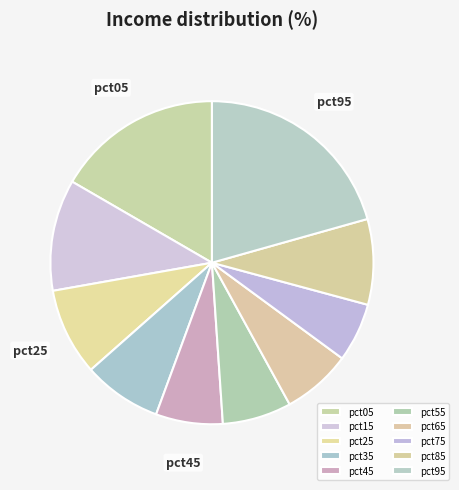

How many slices are in this pie chart?

10